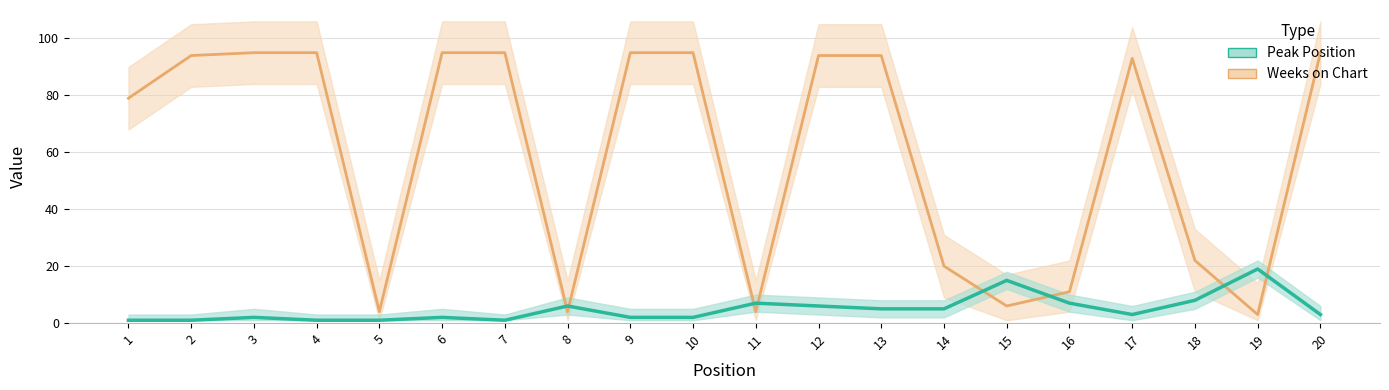

Rank the series by their average value, from highest to lowest.

Weeks on Chart, Peak Position